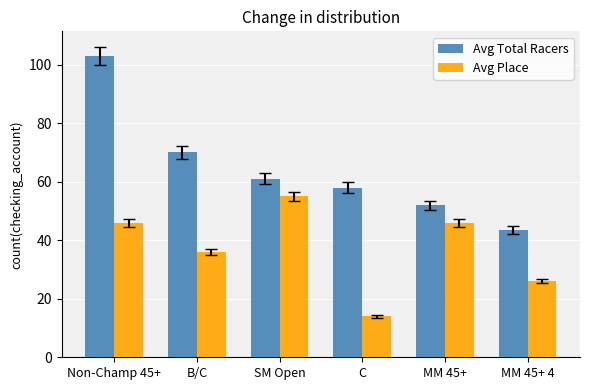

How many bars are there in total?

12